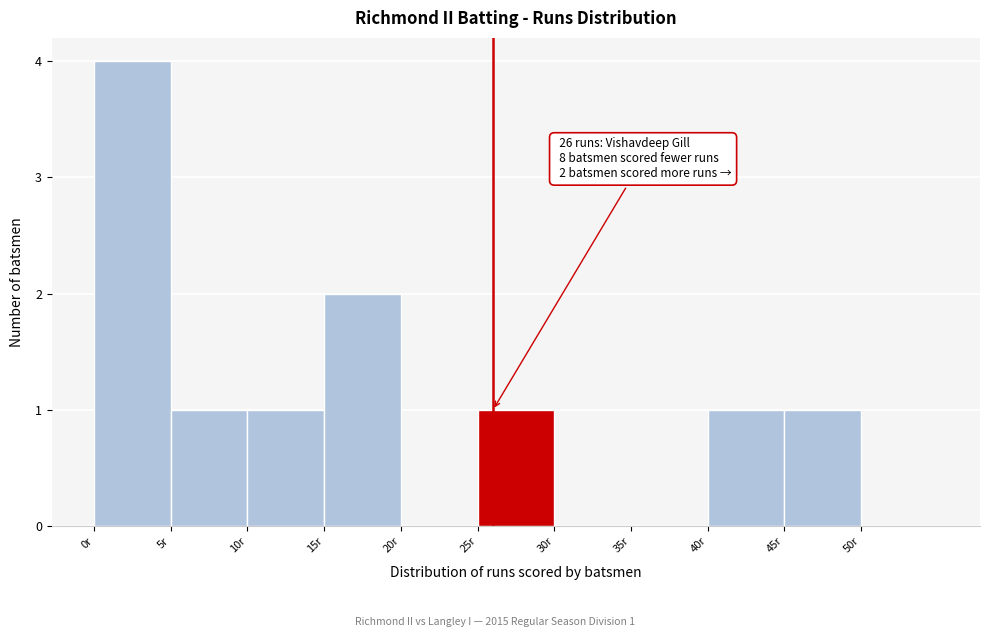

Which range on the x-axis has the tallest bar?

0 to 5